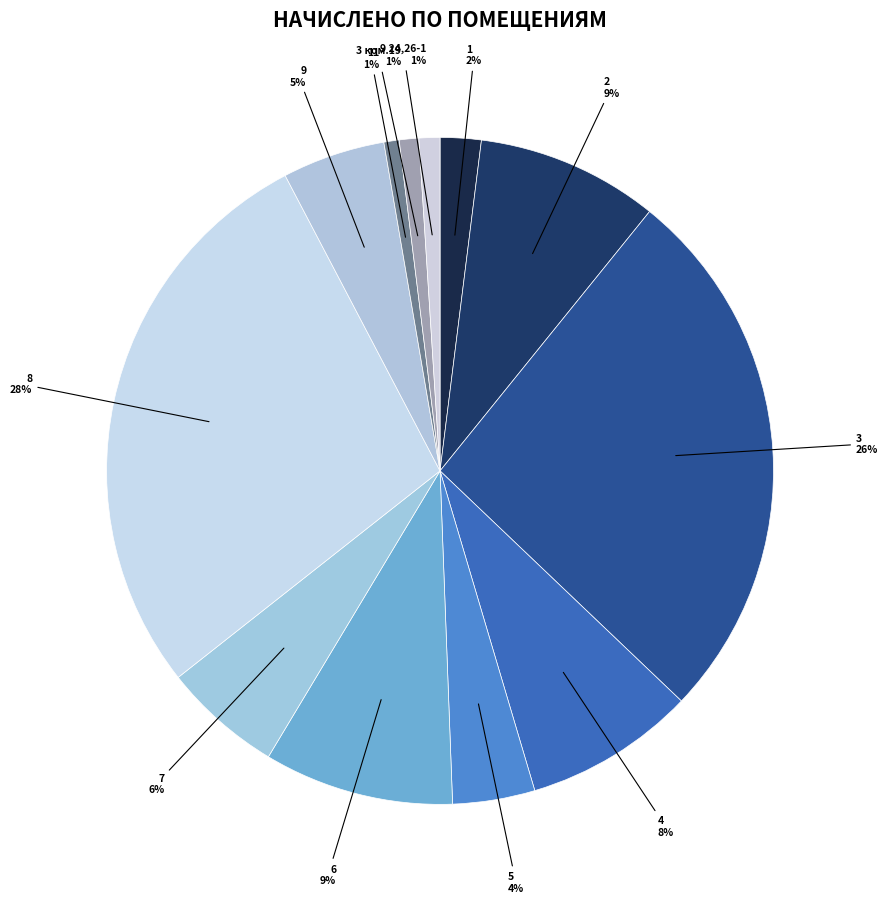

Between 11 and 5, which is larger?

5